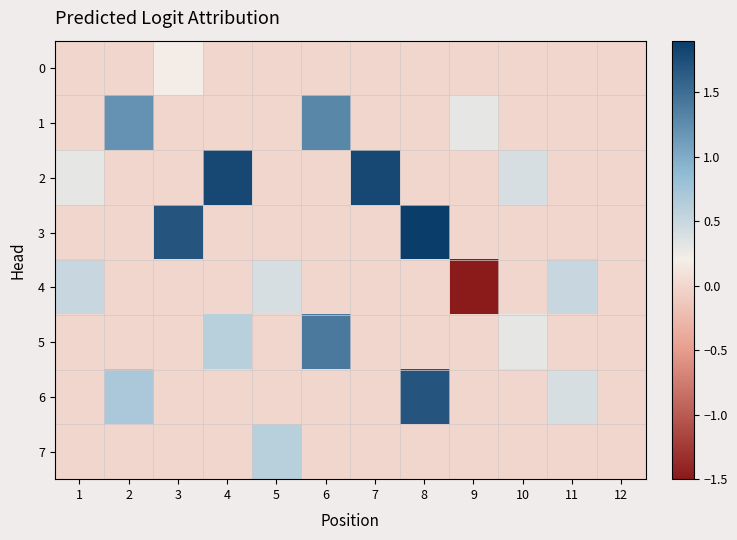

Reading left to right, what are all the values shown in this chart?

0: 1=0.0	2=0.0	3=0.2	4=0.0	5=0.0	6=0.0	7=0.0	8=0.0	9=0.0	10=0.0	11=0.0	12=0.0
1: 1=0.0	2=1.2	3=0.0	4=0.0	5=0.0	6=1.3	7=0.0	8=0.0	9=0.3	10=0.0	11=0.0	12=0.0
2: 1=0.3	2=0.0	3=0.0	4=1.8	5=0.0	6=0.0	7=1.8	8=0.0	9=0.0	10=0.4	11=0.0	12=0.0
3: 1=0.0	2=0.0	3=1.7	4=0.0	5=0.0	6=0.0	7=0.0	8=1.9	9=0.0	10=0.0	11=0.0	12=0.0
4: 1=0.5	2=0.0	3=0.0	4=0.0	5=0.4	6=0.0	7=0.0	8=0.0	9=-1.6	10=0.0	11=0.5	12=0.0
5: 1=0.0	2=0.0	3=0.0	4=0.6	5=0.0	6=1.4	7=0.0	8=0.0	9=0.0	10=0.3	11=0.0	12=0.0
6: 1=0.0	2=0.7	3=0.0	4=0.0	5=0.0	6=0.0	7=0.0	8=1.7	9=0.0	10=0.0	11=0.4	12=0.0
7: 1=0.0	2=0.0	3=0.0	4=0.0	5=0.6	6=0.0	7=0.0	8=0.0	9=0.0	10=0.0	11=0.0	12=0.0